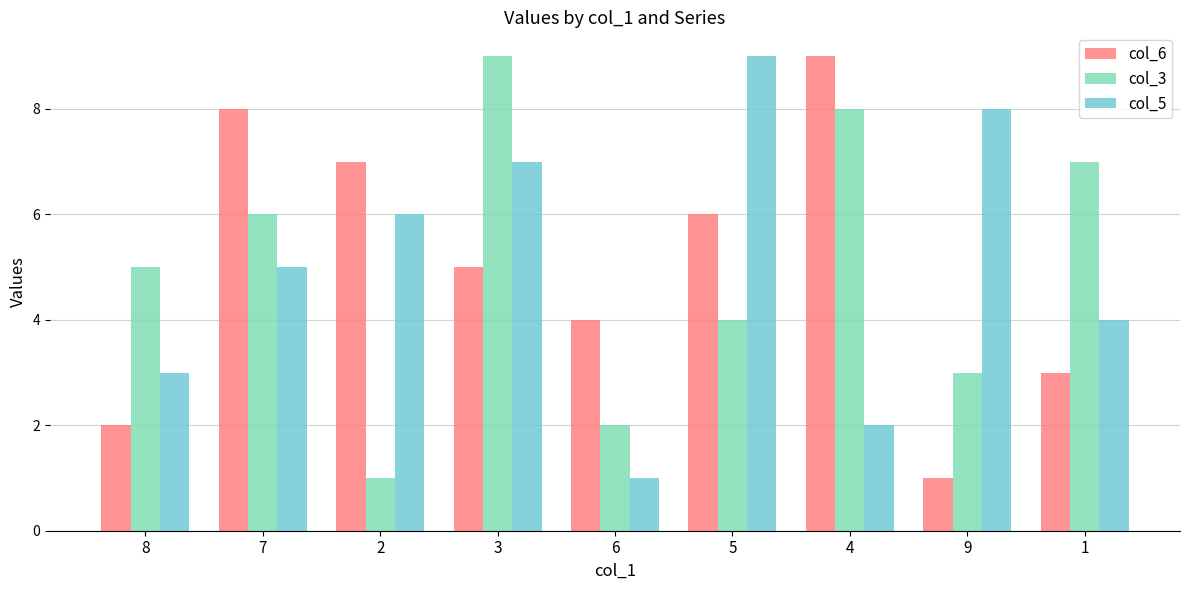

What is the difference between the maximum and minimum values in the col_6 series?

8